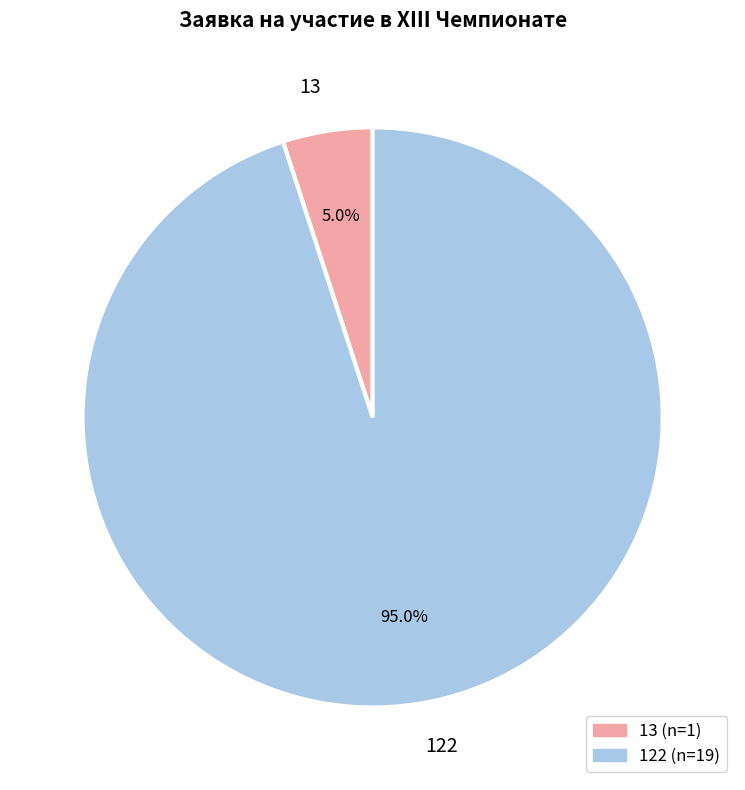

The 13 slice represents 1% of the pie. True or false?

False